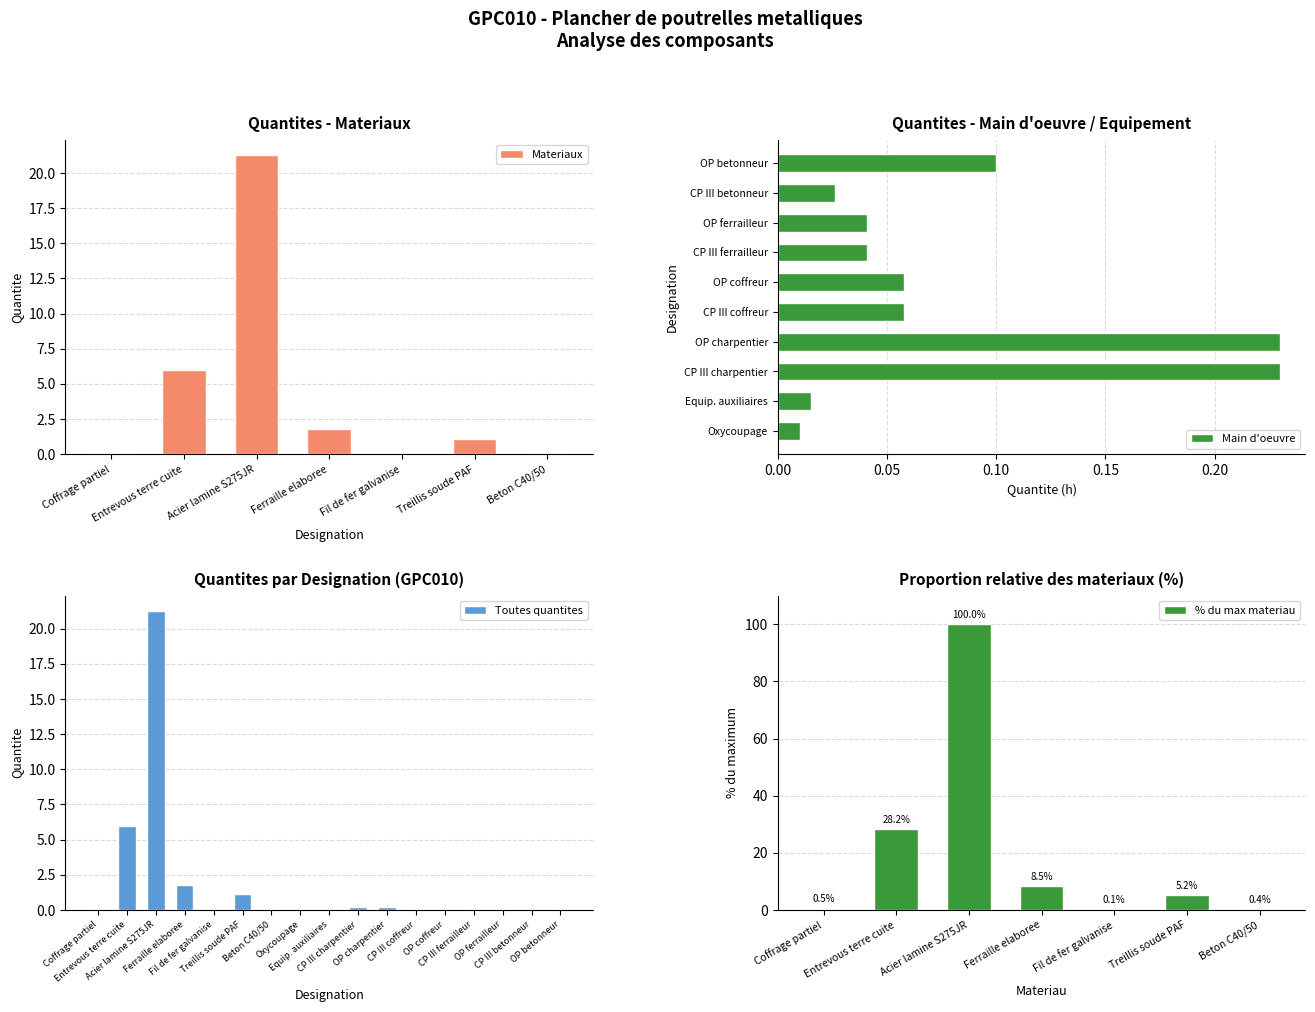

Is it true that Materiaux equals 1.1 at Treillis soude PAF?

True